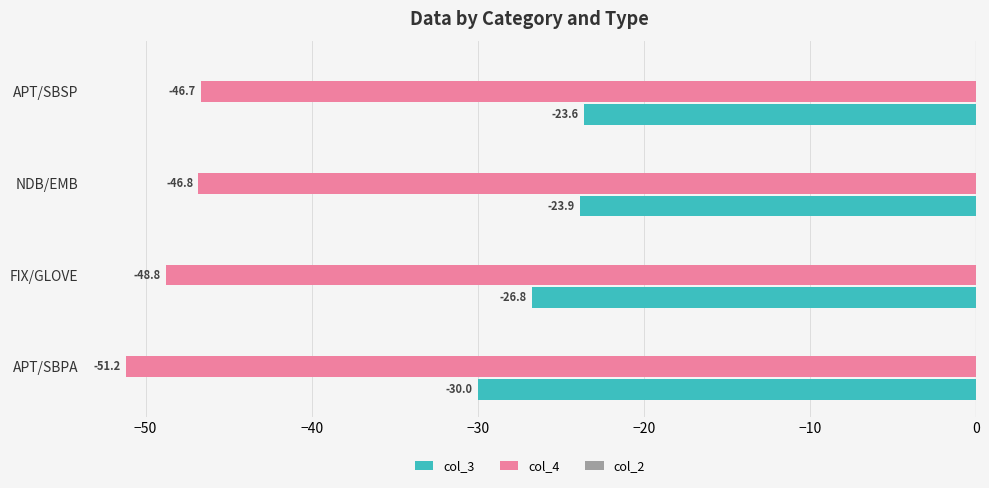

List the labels in order of col_4 value, smallest first.

APT/SBPA, FIX/GLOVE, NDB/EMB, APT/SBSP